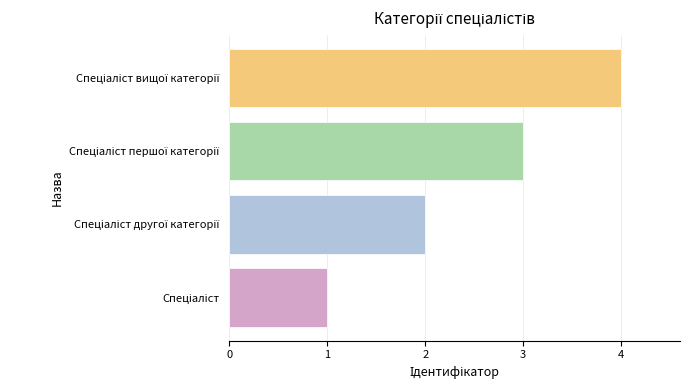

What is the sum of all values?

10